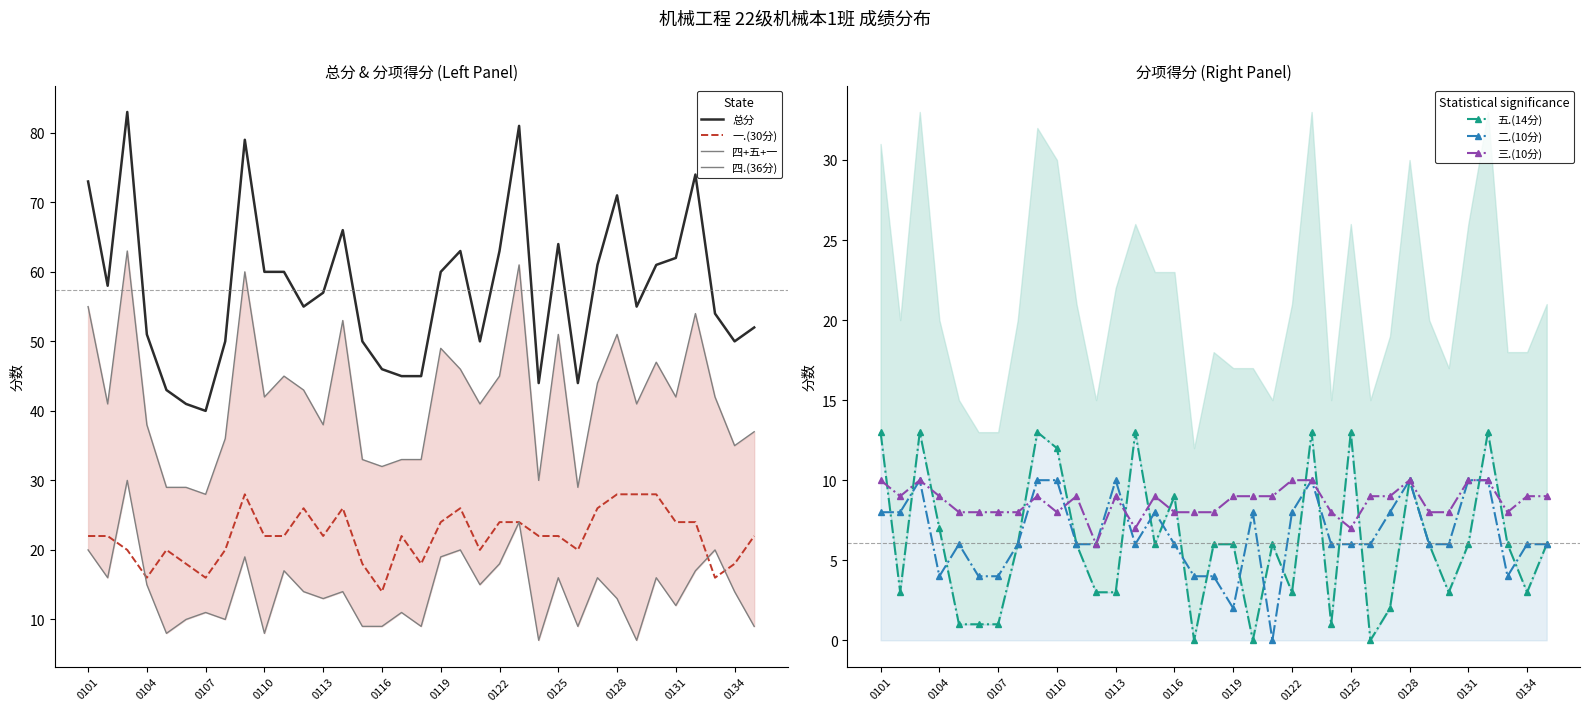

The value of 二.(10分) at 2202130114 is 2. True or false?

False